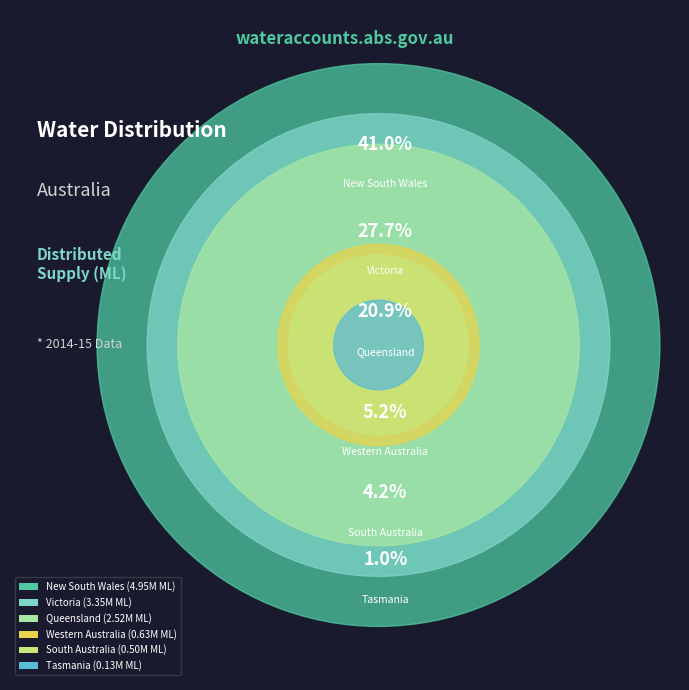

Does New South Wales represent more than half of the total?

No